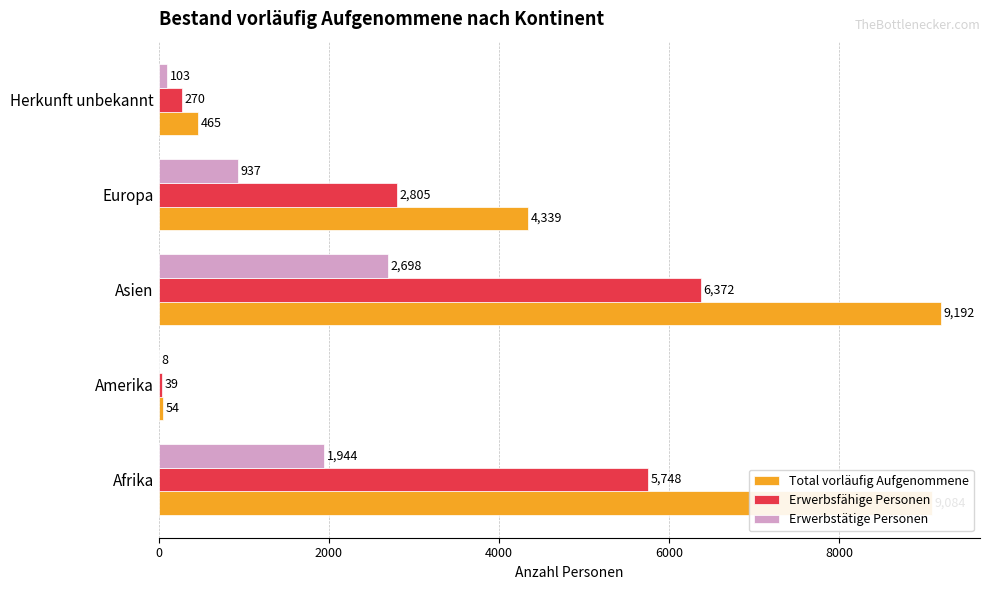

The value of Erwerbsfähige Personen at Herkunft unbekannt is 270. True or false?

True